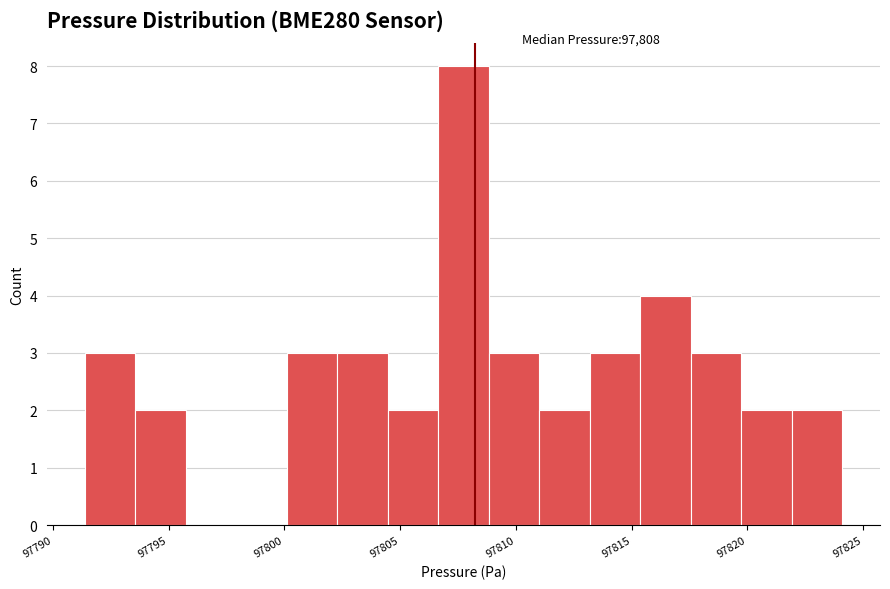

Over which range of the x-axis is the bar tallest?

97806.5 to 97809.0